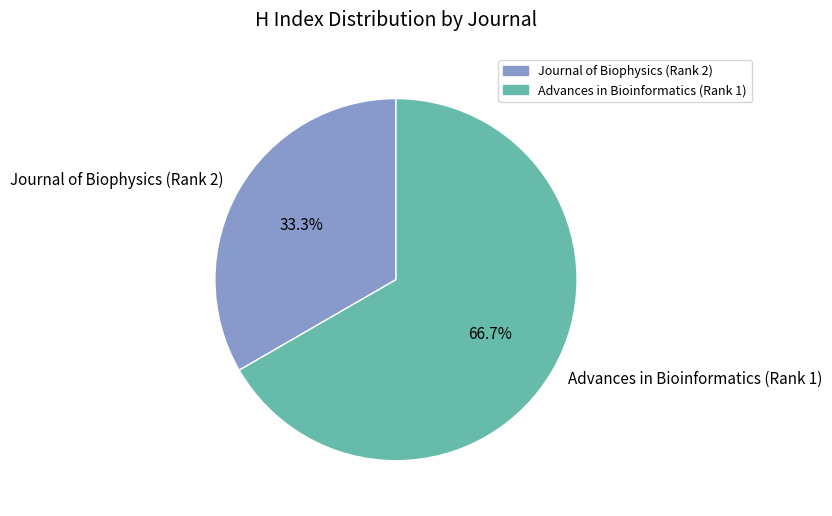

To the nearest percent, what percentage of the pie is Advances in Bioinformatics (Rank 1)?

67%